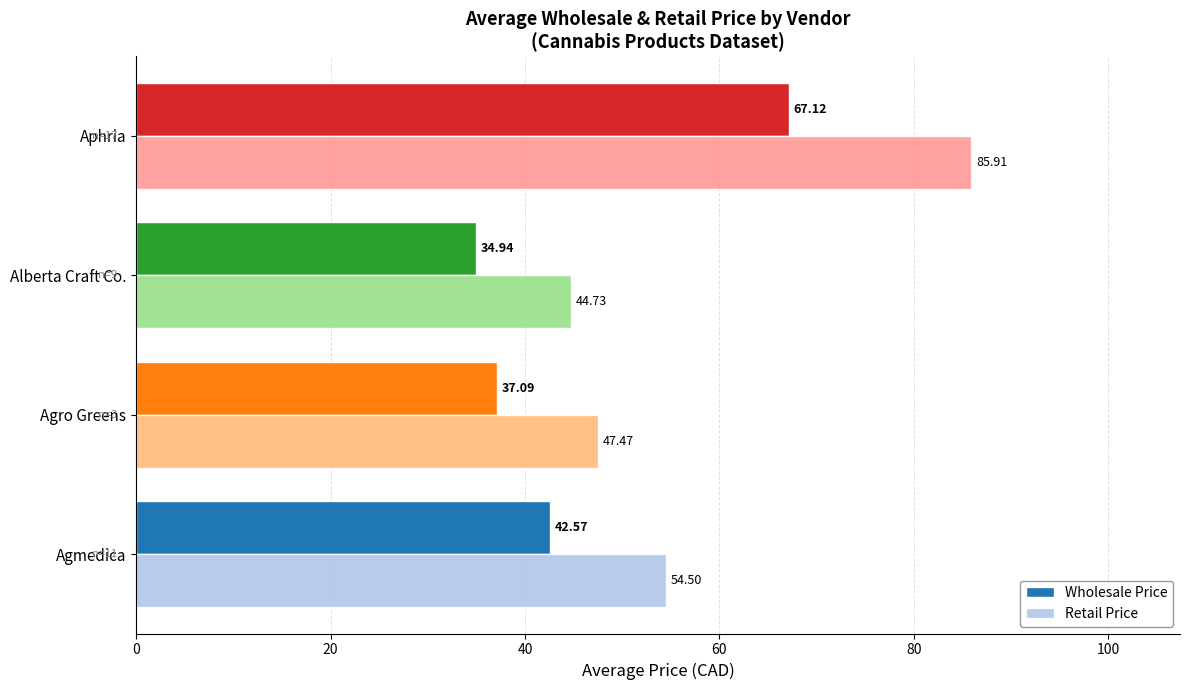

What is the maximum value for Retail Price?

85.9